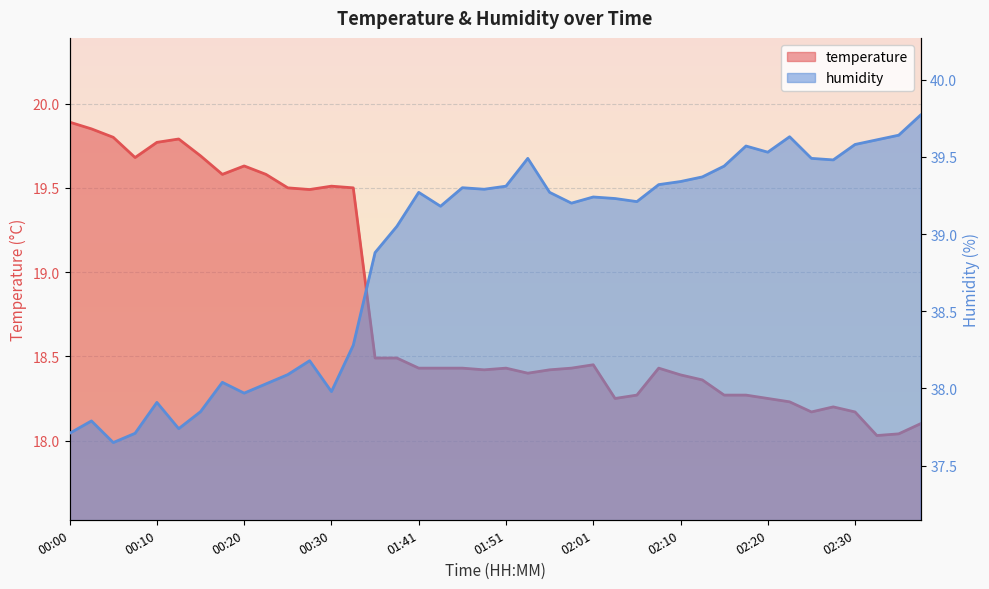

At how many categories does at least one series exceed 20?

40